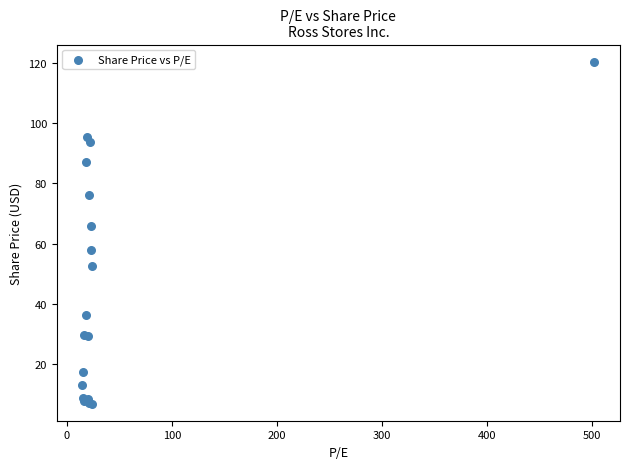

What Y value in the scatter plot is closest to 63?

65.8